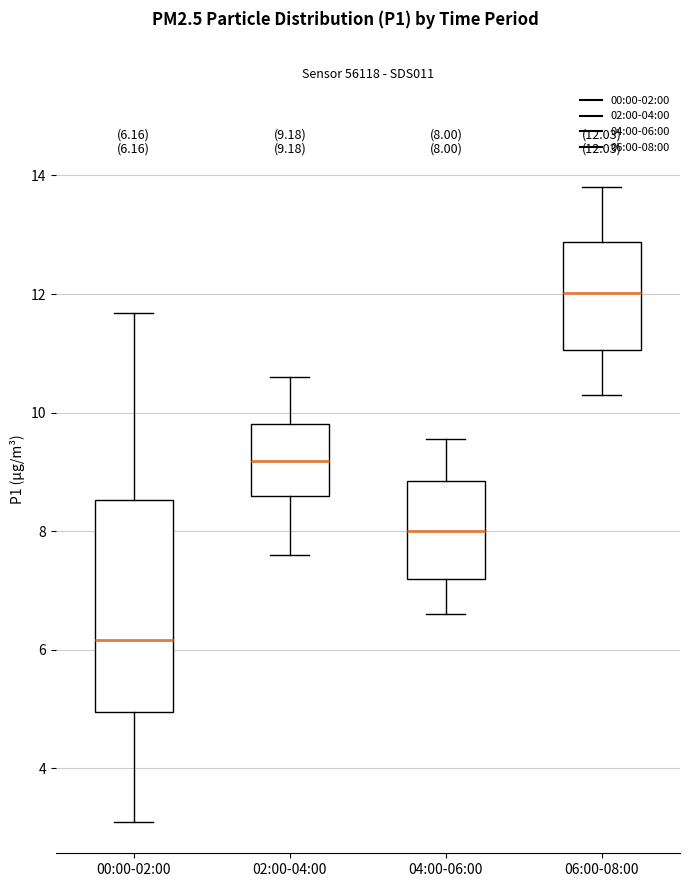

Which box has the highest median line?

06:00-08:00